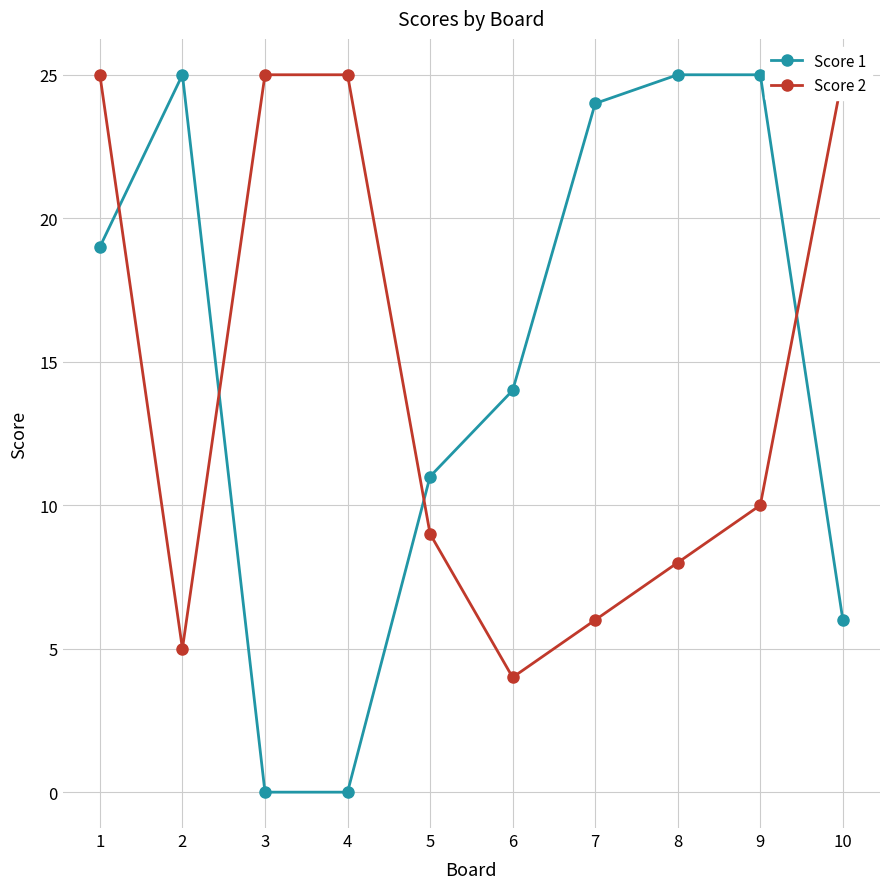

Where do Score 1 and Score 2 first cross each other?

1 and 2